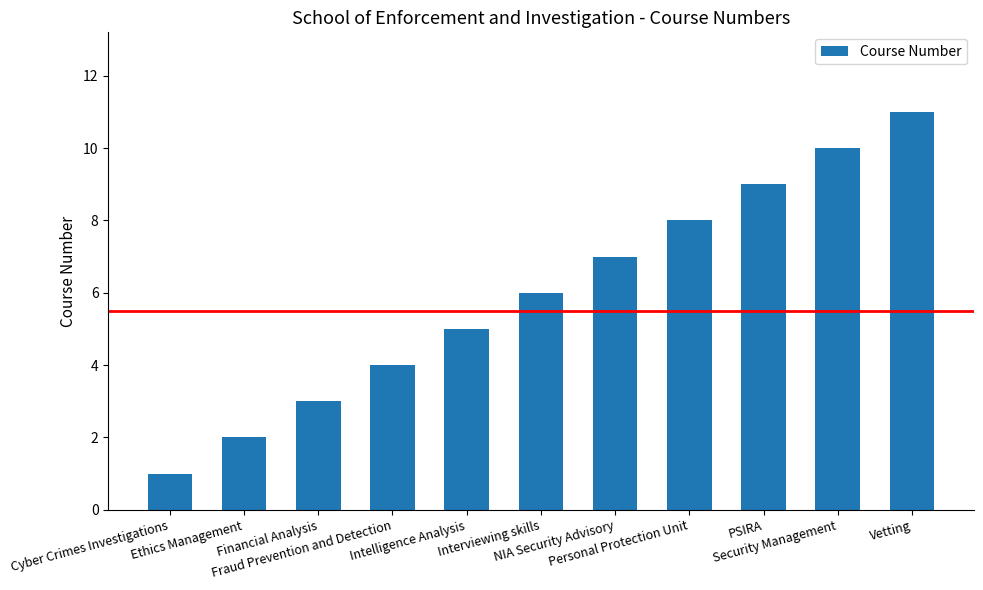

Reading left to right, what are all the values shown in this chart?

Cyber Crimes Investigations=1	Ethics Management=2	Financial Analysis=3	Fraud Prevention and Detection=4	Intelligence Analysis=5	Interviewing skills=6	NIA Security Advisory=7	Personal Protection Unit=8	PSIRA=9	Security Management=10	Vetting=11